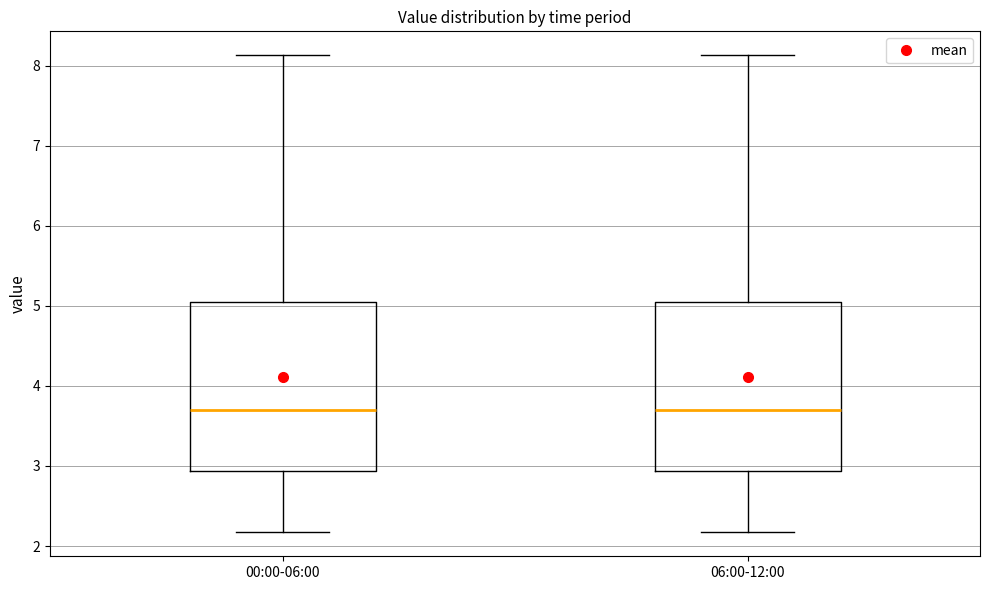

Where is the upper edge of the box for 06:00-12:00 on the y-axis? The values are not printed on the chart, so give them approximately, as read against the axis.

5.1